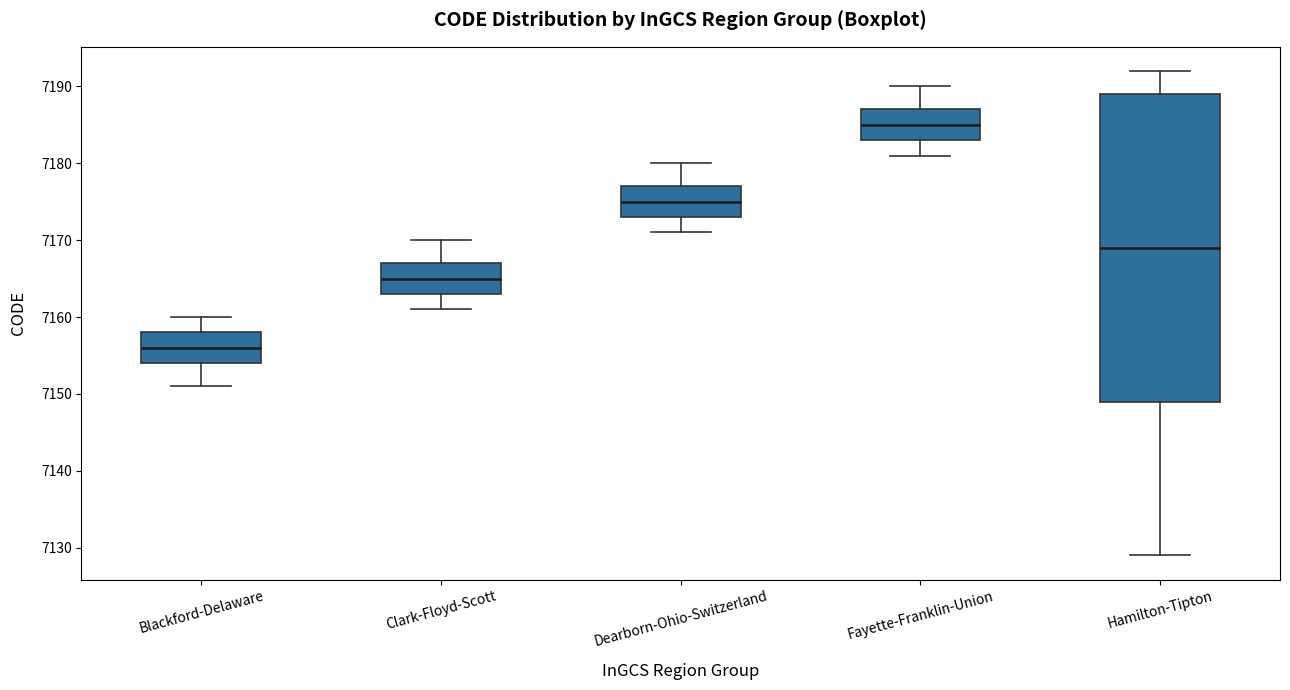

Reading left to right, transcribe this box plot: for each box, give where its median line is, the range the box spans, and where its two whiskers end, as read against the y-axis. The values are not printed on the chart, so give them approximately, as read against the axis.

Blackford-Delaware: median 7156, box 7154 to 7158, whiskers 7151 to 7160
Clark-Floyd-Scott: median 7165, box 7163 to 7167, whiskers 7161 to 7170
Dearborn-Ohio-Switzerland: median 7175, box 7173 to 7177, whiskers 7171 to 7180
Fayette-Franklin-Union: median 7185, box 7183 to 7187, whiskers 7181 to 7190
Hamilton-Tipton: median 7169, box 7149 to 7189, whiskers 7129 to 7192